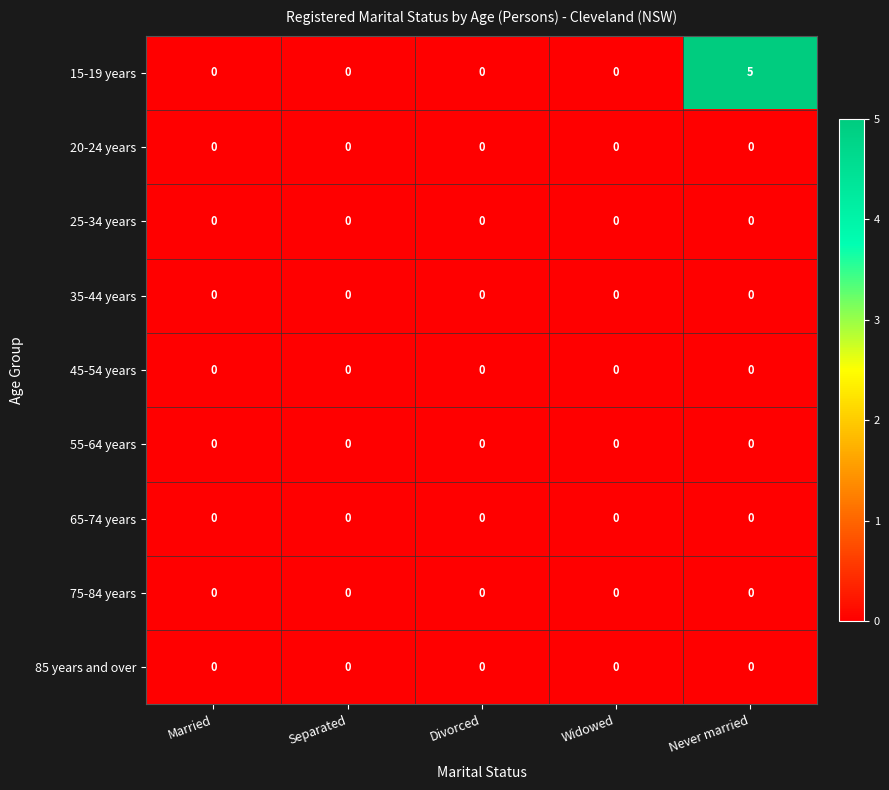

What is the maximum value shown in the chart?

5